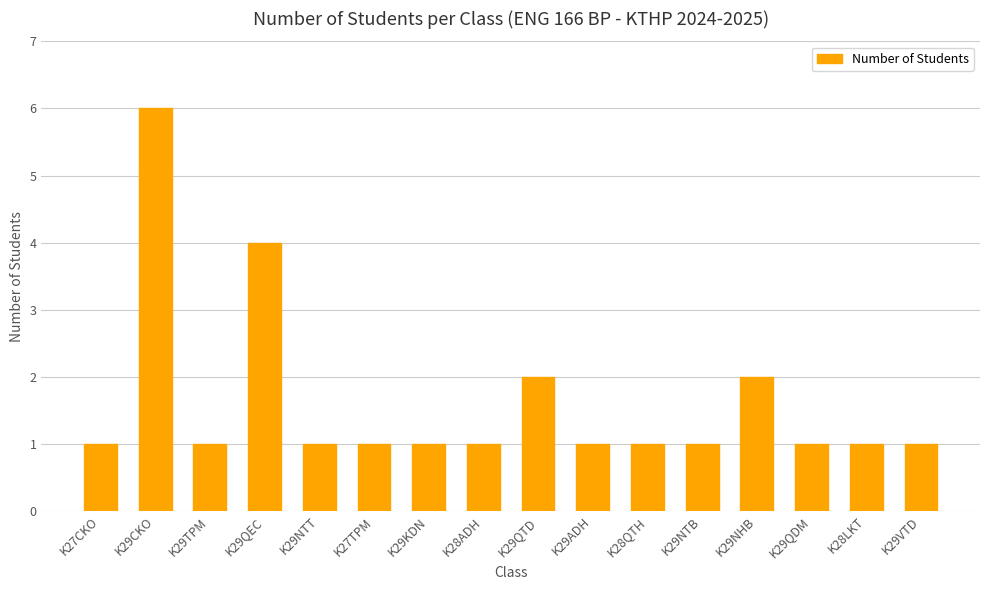

What is the sum of the values at K29KDN and K29QEC?

5